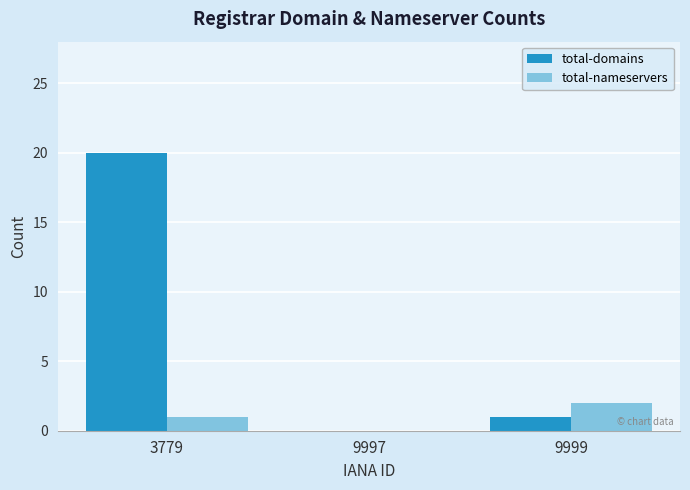

How many groups of bars are there?

3